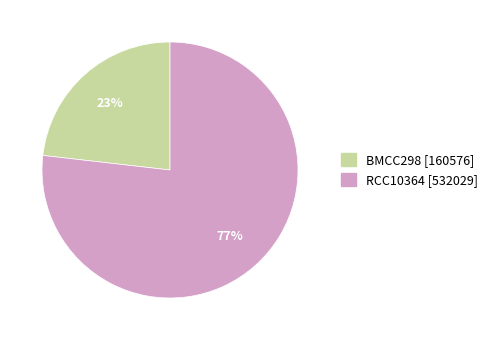

Which slice is the largest?

RCC10364